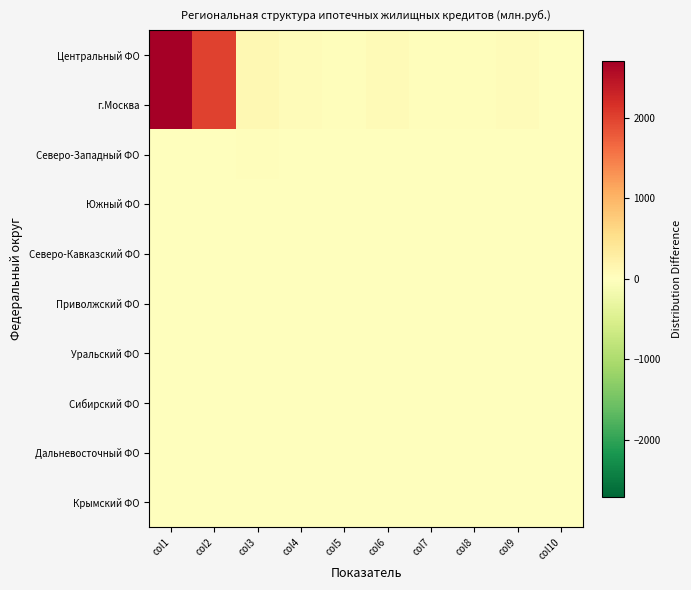

Rank the series by their maximum value, from highest to lowest.

Центральный ФО, г.Москва, Северо-Западный ФО, Дальневосточный ФО, Южный ФО, Северо-Кавказский ФО, Приволжский ФО, Уральский ФО, Сибирский ФО, Крымский ФО